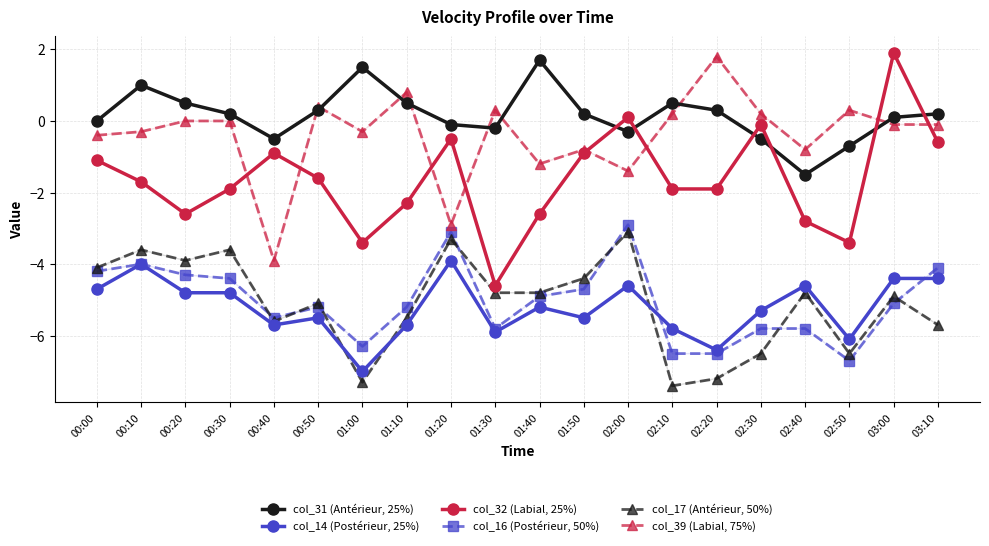

List the series in order of their peak value, highest first.

col_32 (Labial, 25%), col_39 (Labial, 75%), col_31 (Antérieur, 25%), col_16 (Postérieur, 50%), col_17 (Antérieur, 50%), col_14 (Postérieur, 25%)